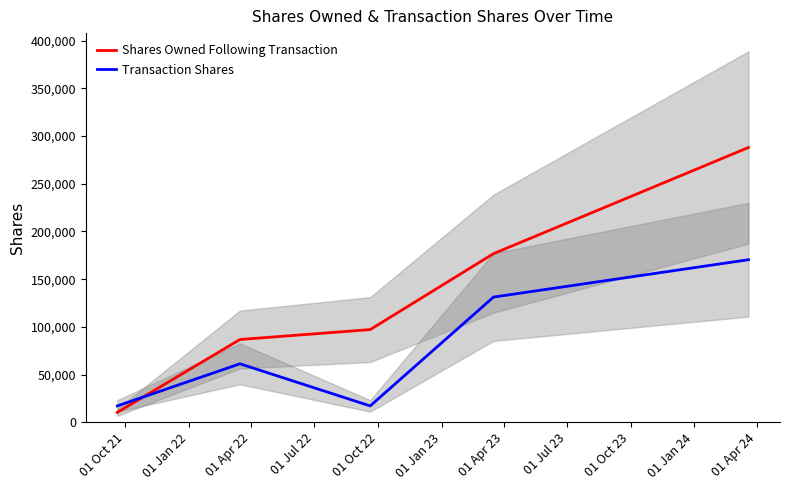

After their last crossing, which series has the higher values: Transaction Shares or Shares Owned Following Transaction?

Shares Owned Following Transaction